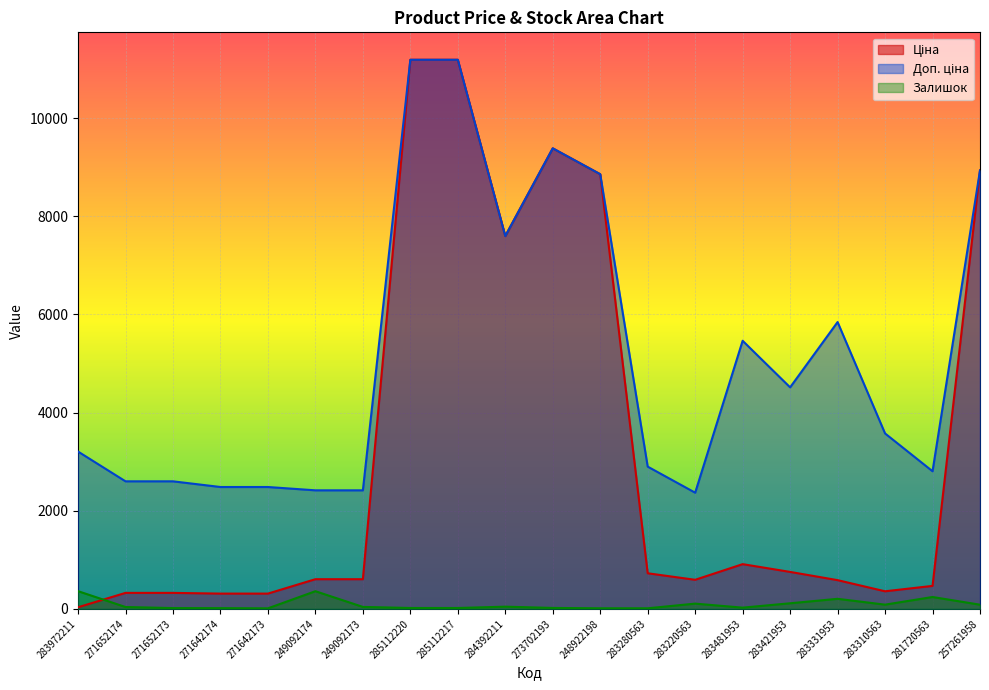

True or false: Доп. ціна has a value of 11188.2 at 285112217.

True